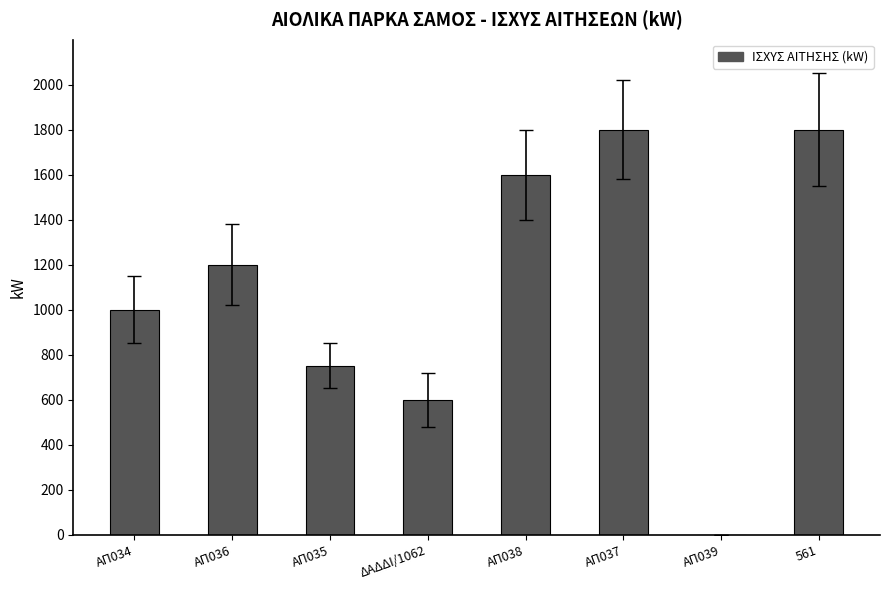

At which label is the value closest to 900?

ΑΠ034